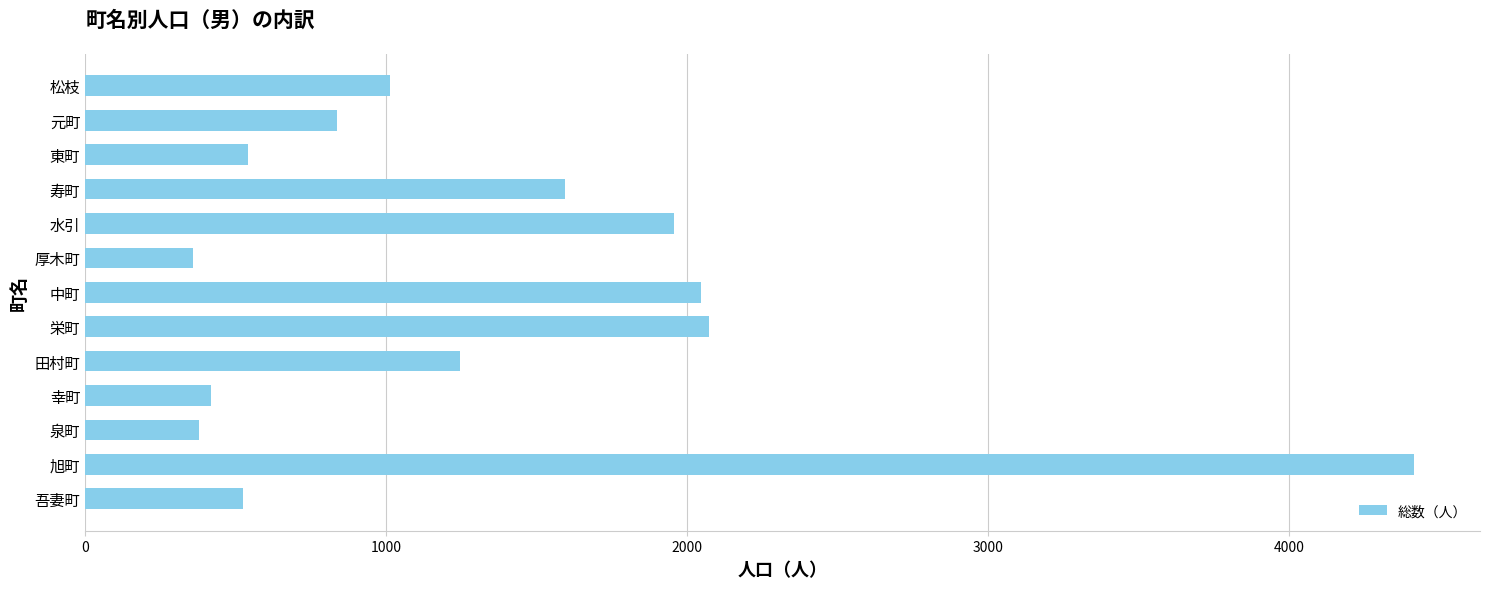

Where is the data nearest to the value 2385?

栄町